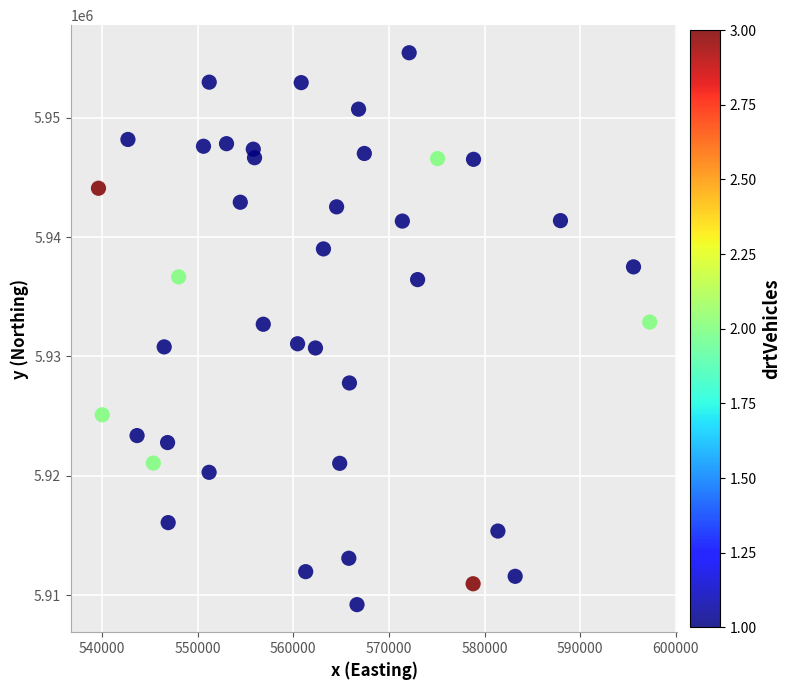

What is the range of X values (max minus min)?

57620.9